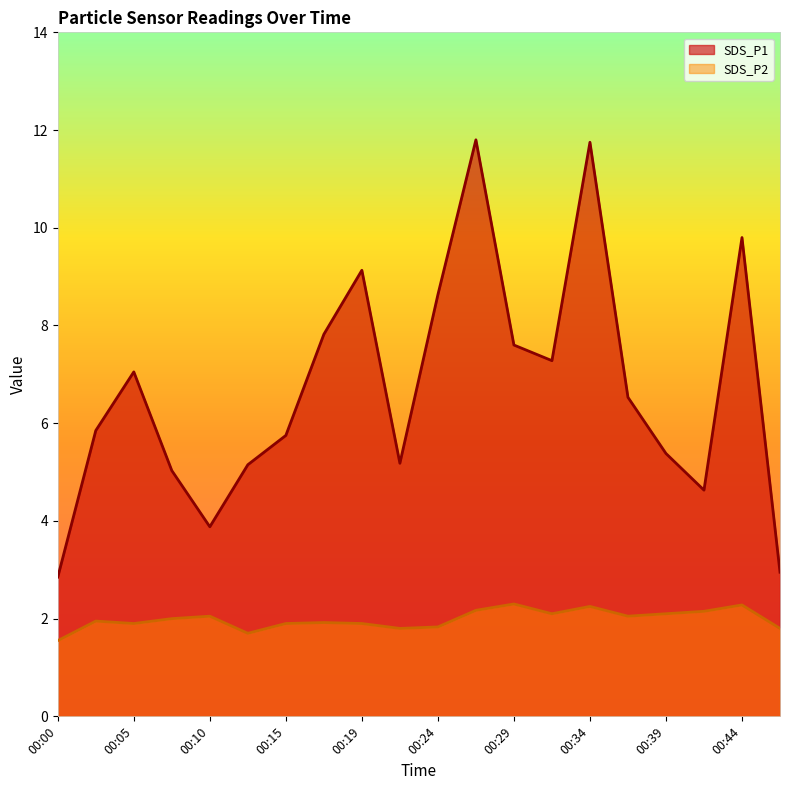

True or false: SDS_P2 and SDS_P1 intersect in this chart.

False